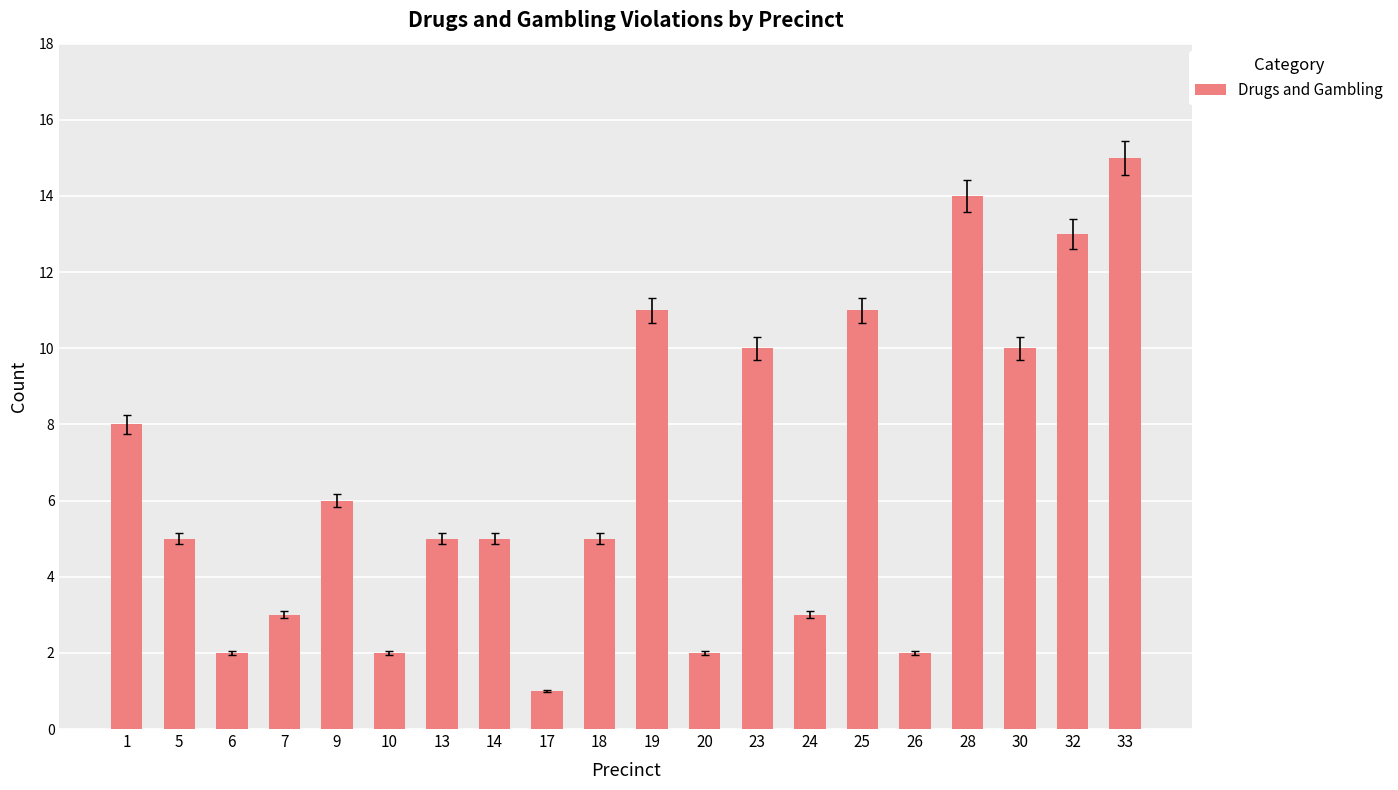

The value at 32 is 13. True or false?

True